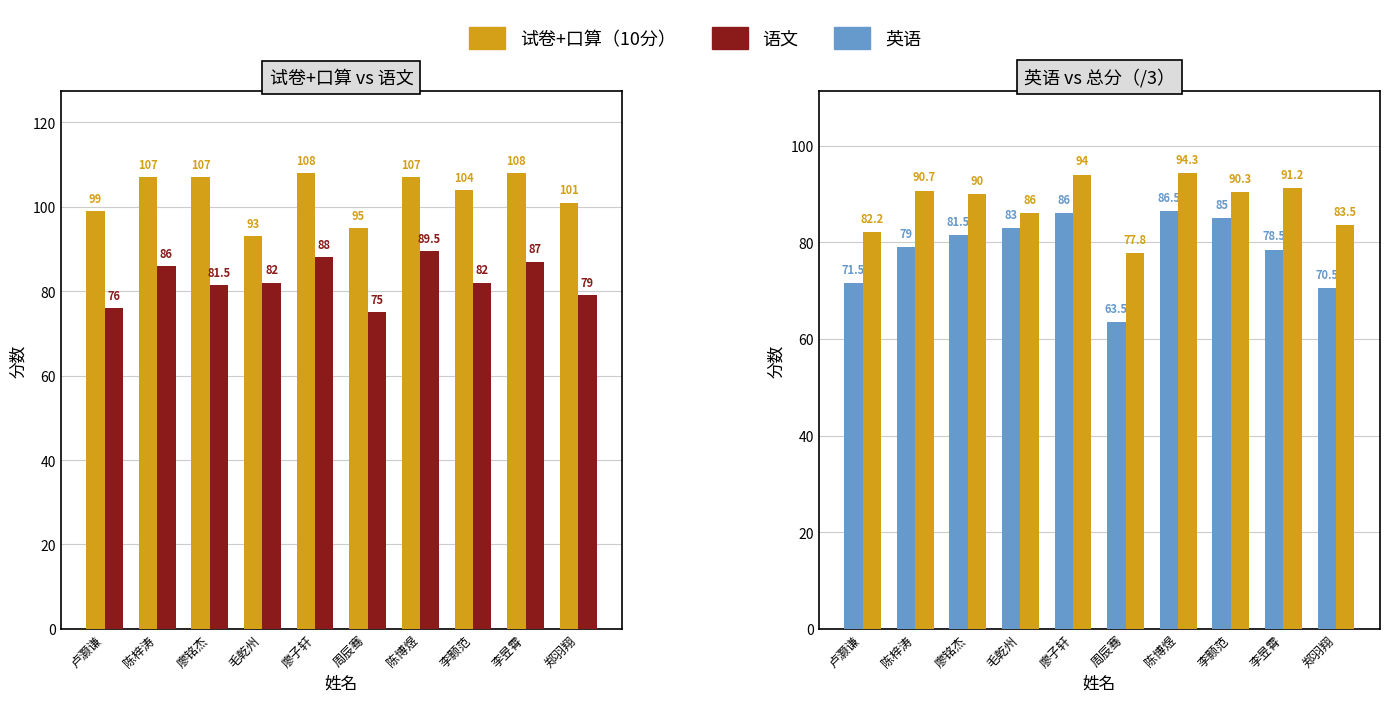

What is the average value of the 英语 series?

78.5